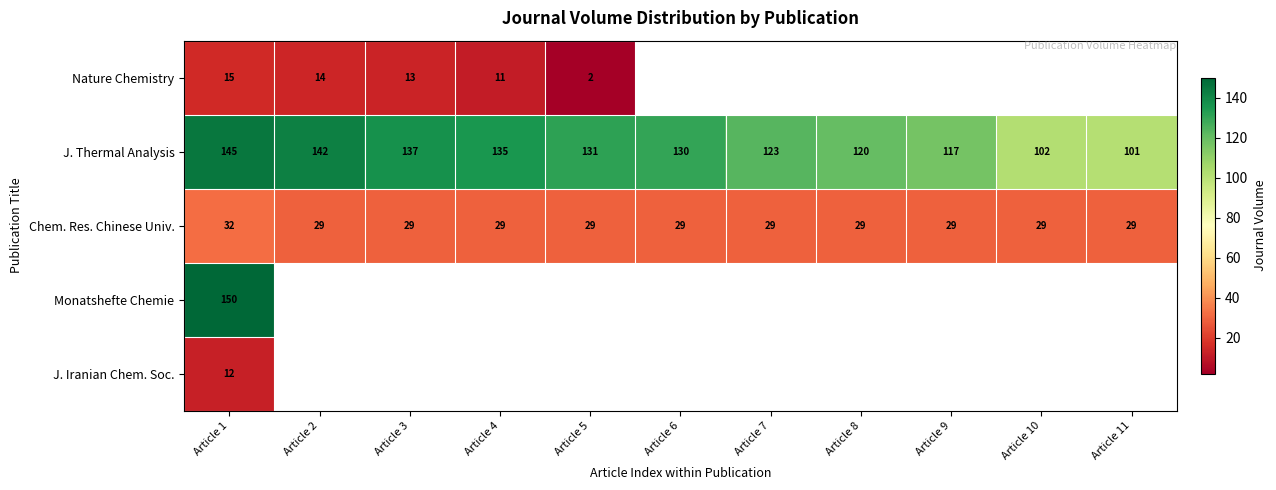

At which category is the sum across all series the highest?

Article 1